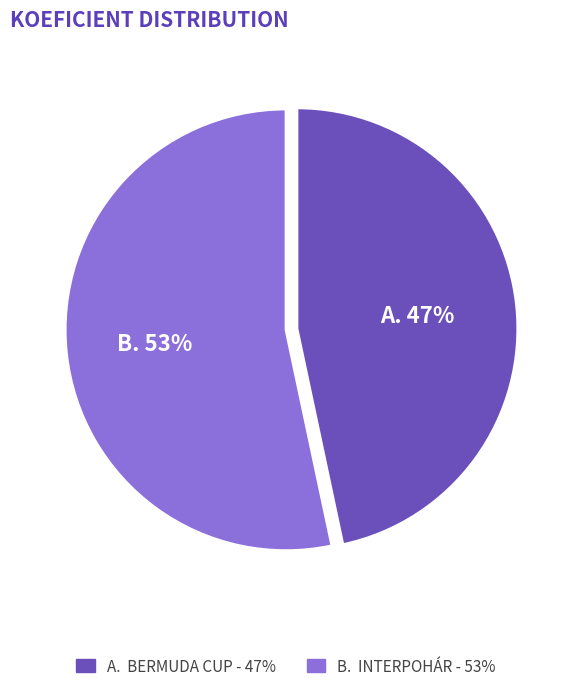

To the nearest percent, what is the average slice percentage?

50%